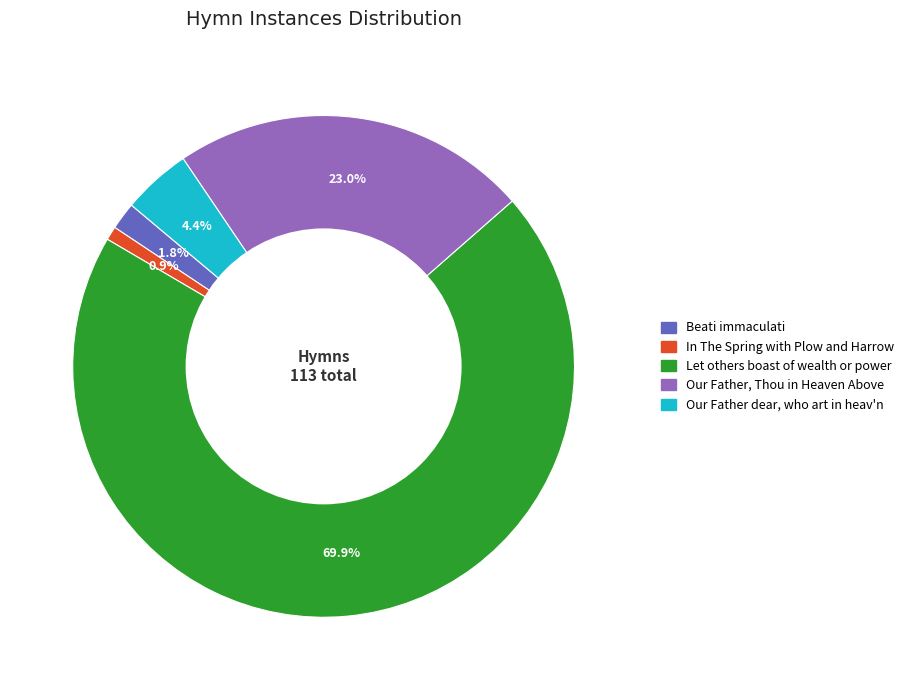

Rank the categories by value from highest to lowest.

Let others boast of wealth or power, Our Father, Thou in Heaven Above, Our Father dear, who art in heav'n, Beati immaculati, In The Spring with Plow and Harrow